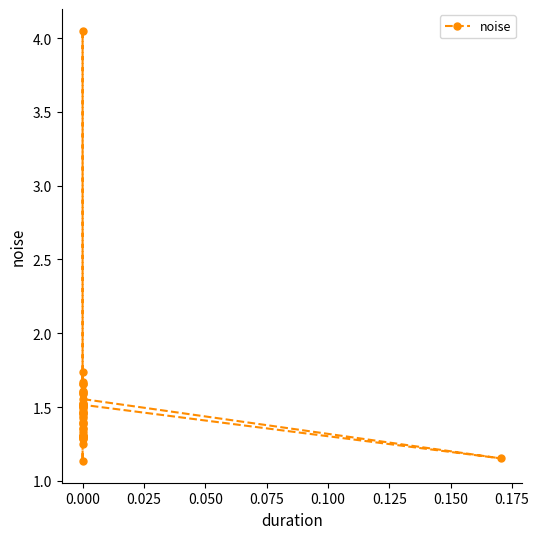

What is the average value?

1.5